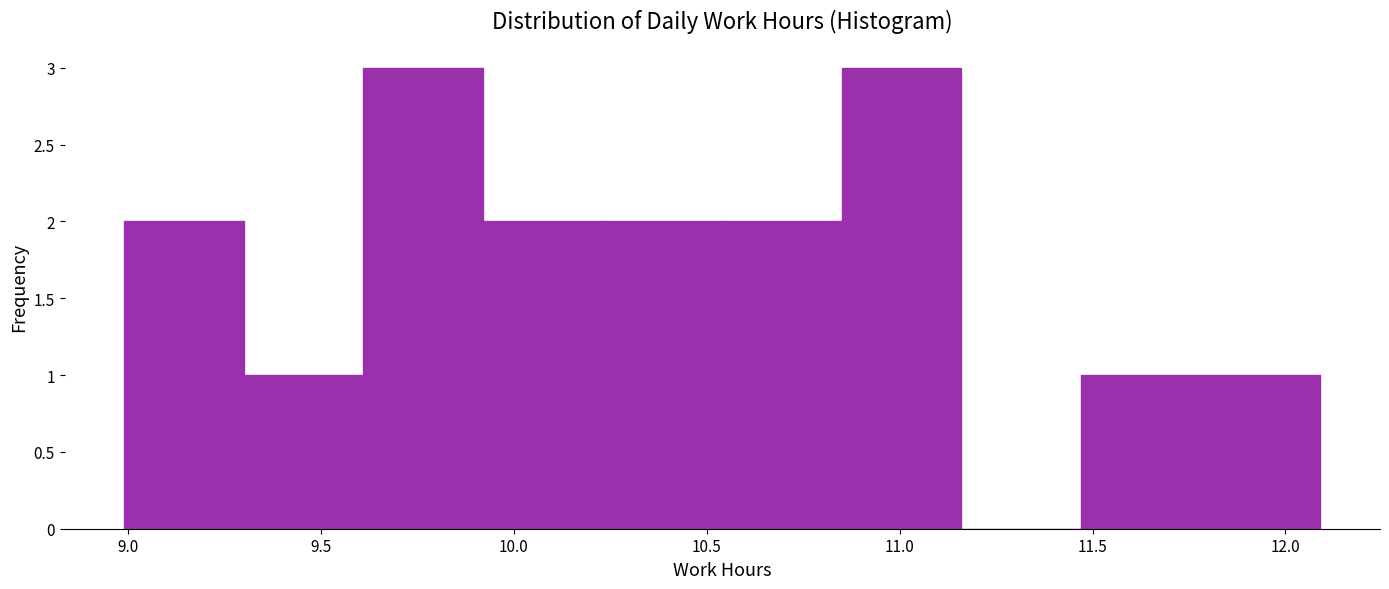

Reading left to right, list every bar in this chart as the range it spans on the x-axis followed by its height. Neither the bar edges nor the heights are printed on the chart, so give them approximately, as read against the axes.

8.99 to 9.30: 2
9.30 to 9.61: 1
9.61 to 9.92: 3
9.92 to 10.23: 2
10.23 to 10.54: 2
10.54 to 10.85: 2
10.85 to 11.16: 3
11.16 to 11.47: 0
11.47 to 11.78: 1
11.78 to 12.09: 1